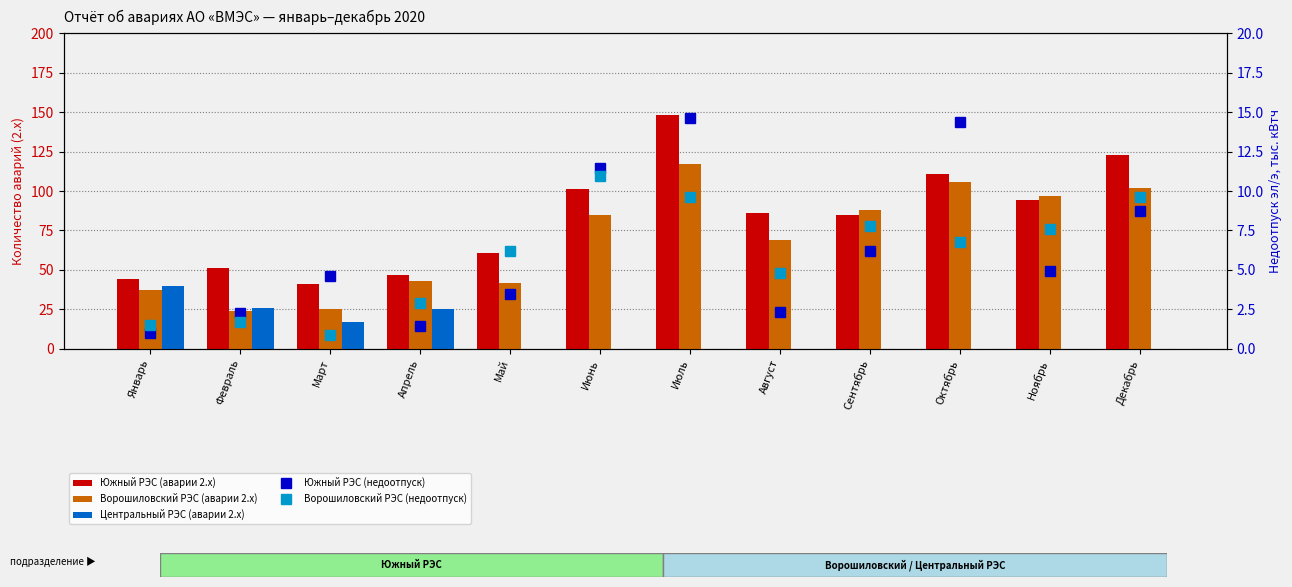

Rank the series by their maximum value, from highest to lowest.

Южный РЭС (аварии 2.x), Ворошиловский РЭС (аварии 2.x), Центральный РЭС (аварии 2.x), Южный РЭС (недоотпуск), Ворошиловский РЭС (недоотпуск)